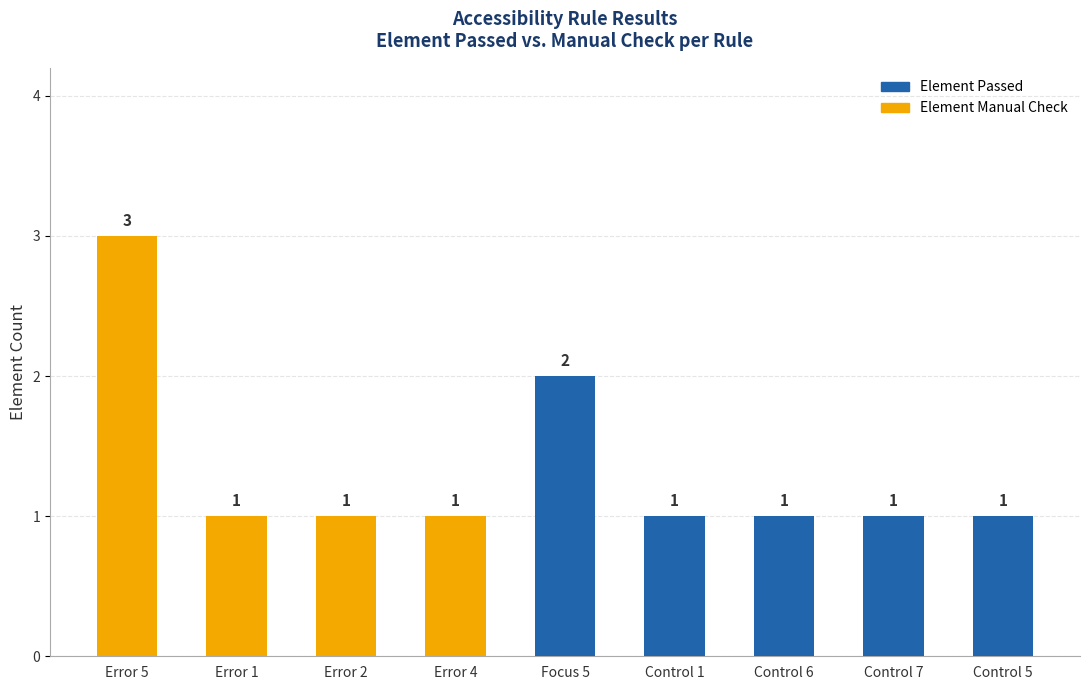

What is the sum of all values?

12